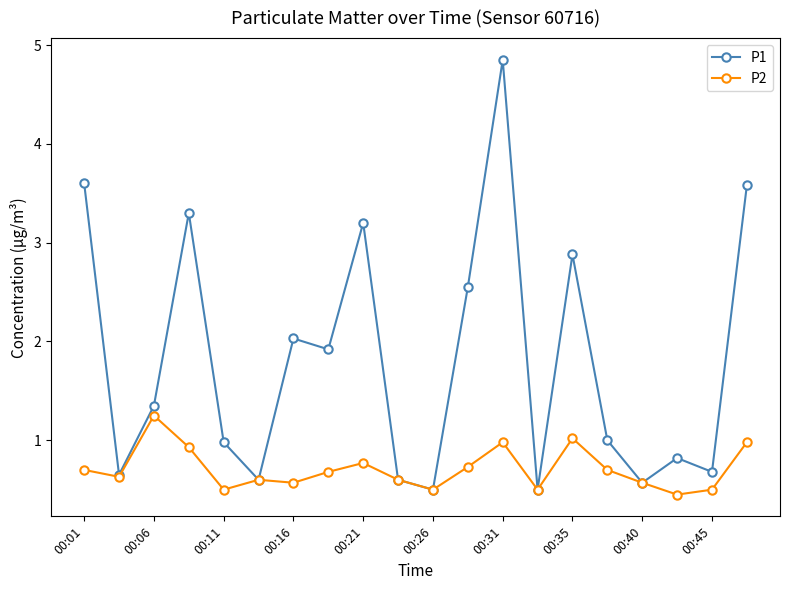

Does the chart have visible grid lines?

No